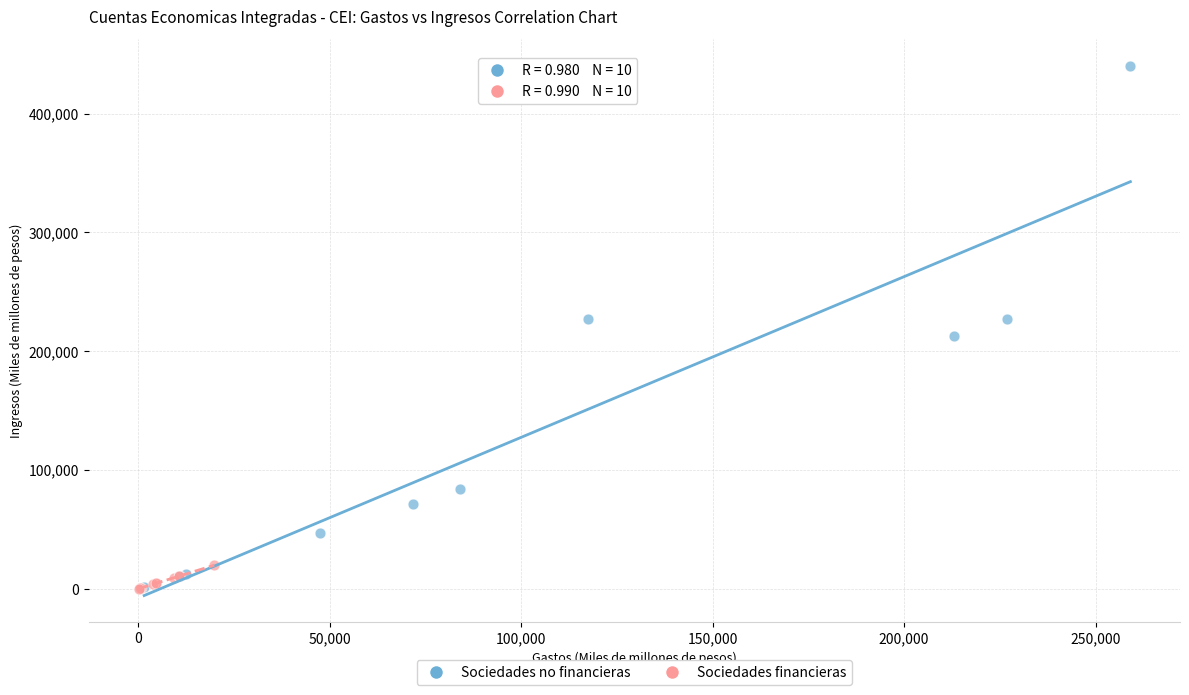

Which series contains the highest Y value?

Sociedades no financieras